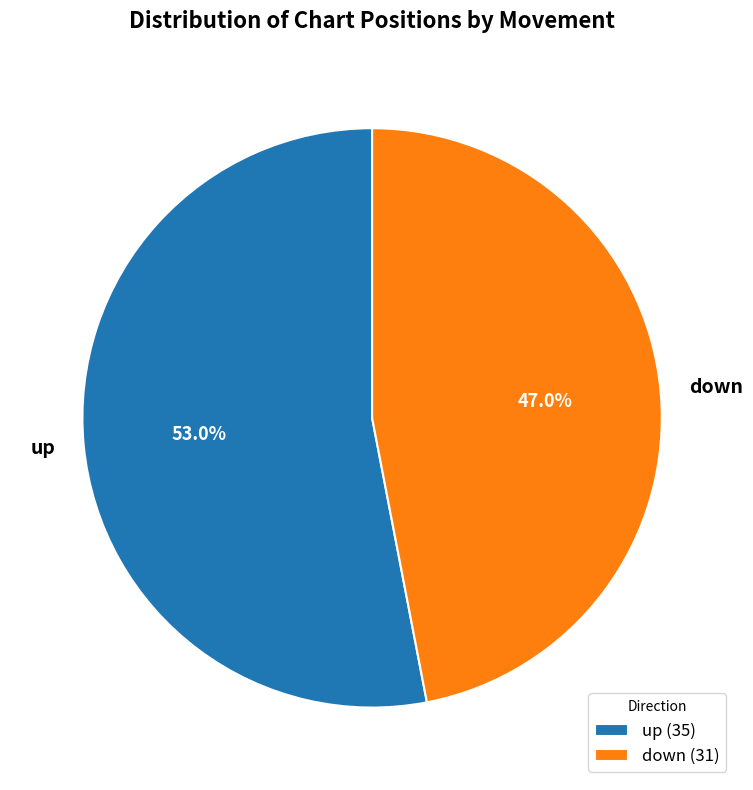

Combined, do up and down account for over 50%?

Yes